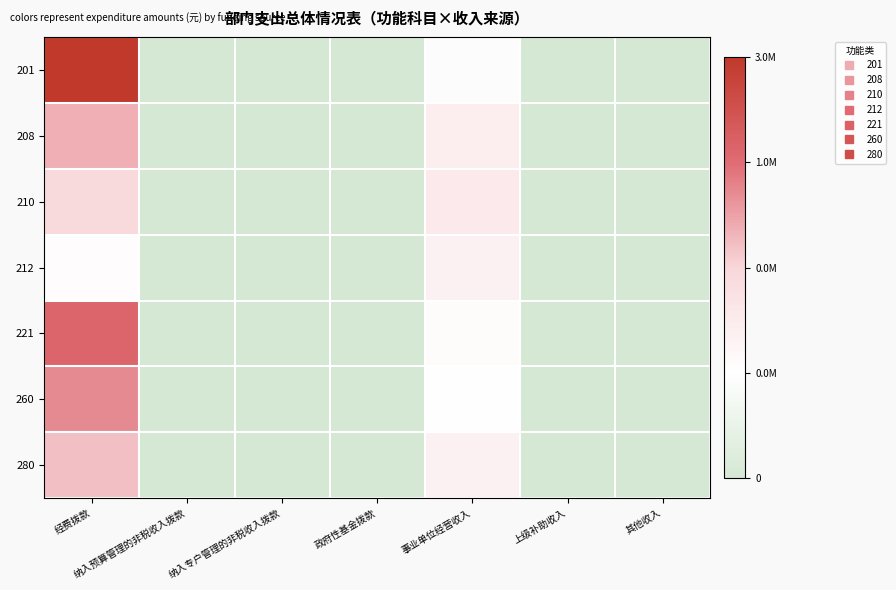

Reading left to right, what are all the values shown in this chart?

201: 经费拨款=1805.6	纳入预算管理的非税收入拨款=0.0	纳入专户管理的非税收入拨款=0.0	政府性基金拨款=0.0	事业单位经营收入=413.0	上级补助收入=0.0	其他收入=0.0
208: 经费拨款=1066.9	纳入预算管理的非税收入拨款=0.0	纳入专户管理的非税收入拨款=0.0	政府性基金拨款=0.0	事业单位经营收入=639.9	上级补助收入=0.0	其他收入=0.0
210: 经费拨款=868.6	纳入预算管理的非税收入拨款=0.0	纳入专户管理的非税收入拨款=0.0	政府性基金拨款=0.0	事业单位经营收入=694.7	上级补助收入=0.0	其他收入=0.0
212: 经费拨款=480.9	纳入预算管理的非税收入拨款=0.0	纳入专户管理的非税收入拨款=0.0	政府性基金拨款=0.0	事业单位经营收入=610.3	上级补助收入=0.0	其他收入=0.0
221: 经费拨款=1414.2	纳入预算管理的非税收入拨款=0.0	纳入专户管理的非税收入拨款=0.0	政府性基金拨款=0.0	事业单位经营收入=500.0	上级补助收入=0.0	其他收入=0.0
260: 经费拨款=1224.7	纳入预算管理的非税收入拨款=0.0	纳入专户管理的非税收入拨款=0.0	政府性基金拨款=0.0	事业单位经营收入=447.2	上级补助收入=0.0	其他收入=0.0
280: 经费拨款=1000.0	纳入预算管理的非税收入拨款=0.0	纳入专户管理的非税收入拨款=0.0	政府性基金拨款=0.0	事业单位经营收入=604.1	上级补助收入=0.0	其他收入=0.0